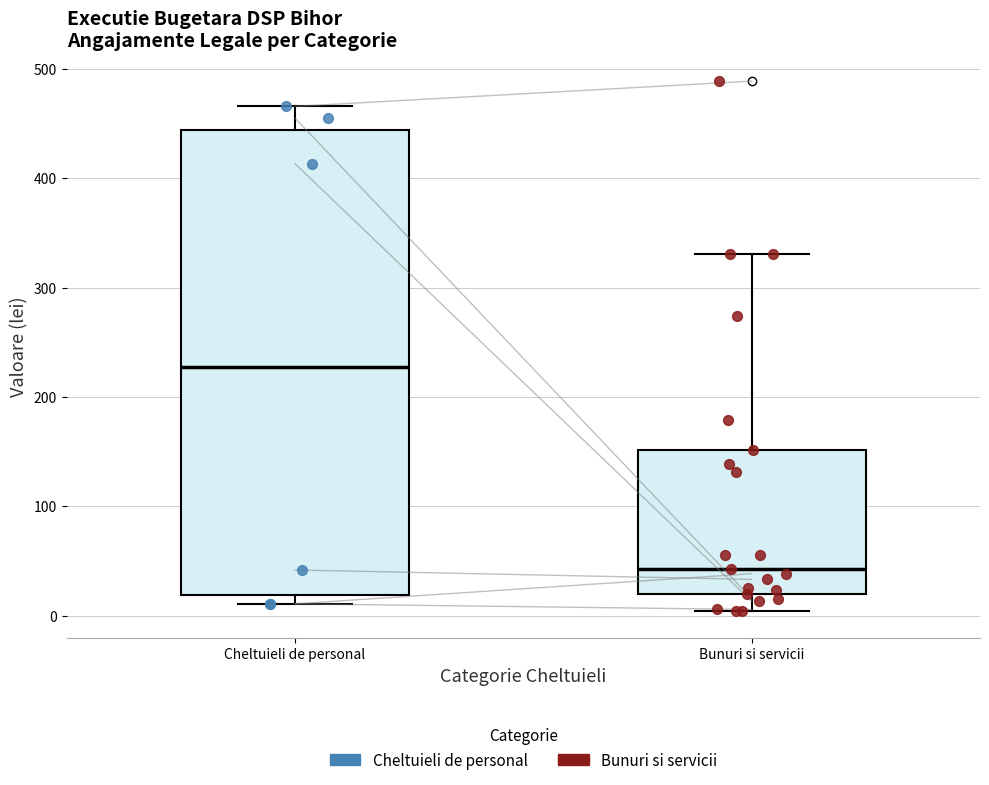

Reading left to right, read every box against the y-axis: the position of its median line, the range the box covers, and the ends of its whiskers. The values are not printed on the chart, so give them approximately, as read against the axis.

Cheltuieli de personal: median 230, box 20 to 440, whiskers 10 to 470
Bunuri si servicii: median 40, box 20 to 150, whiskers 0 to 330